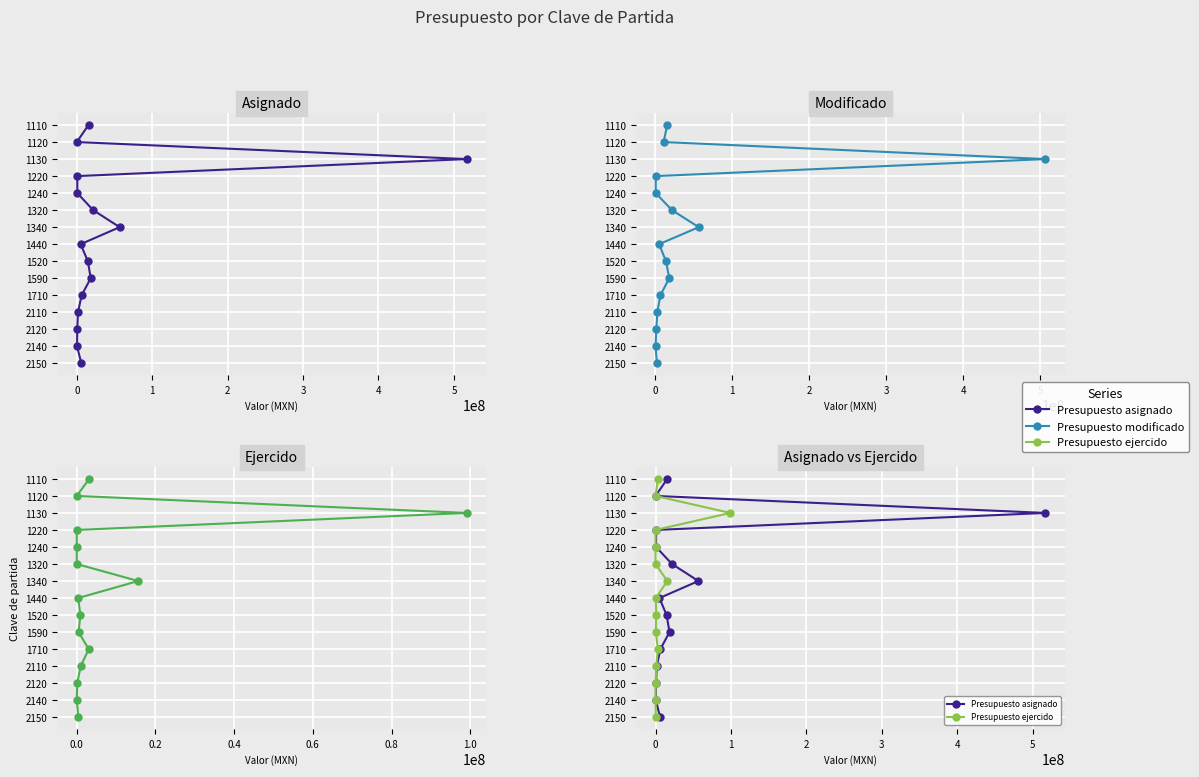

How many series are shown in this chart?

3